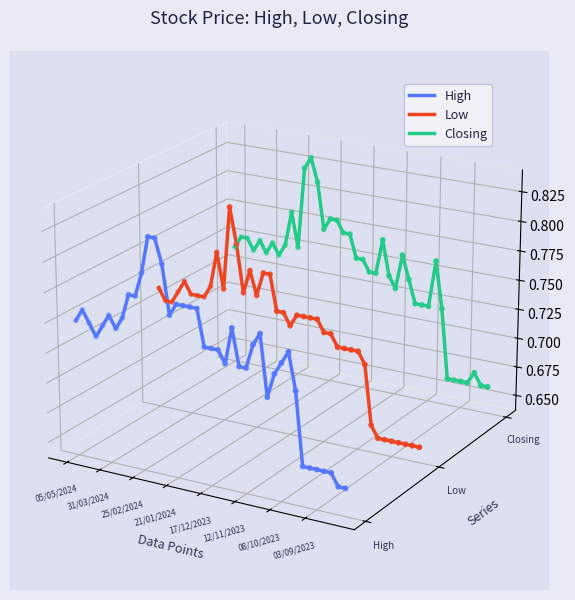

Which series has the largest Y range (max minus min)?

High